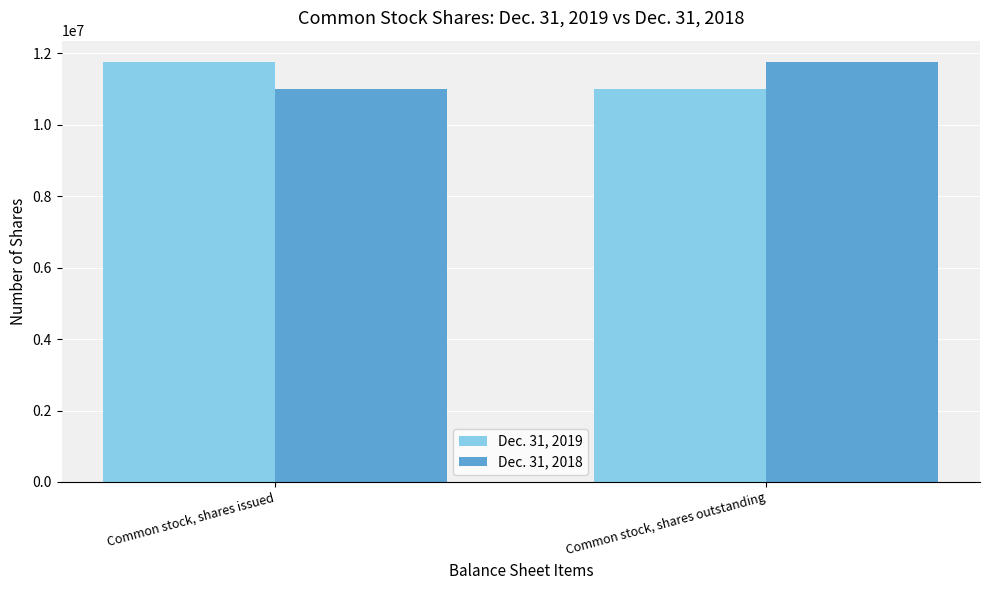

Is it true that Dec. 31, 2018 equals 7100026 at Common stock, shares issued?

False